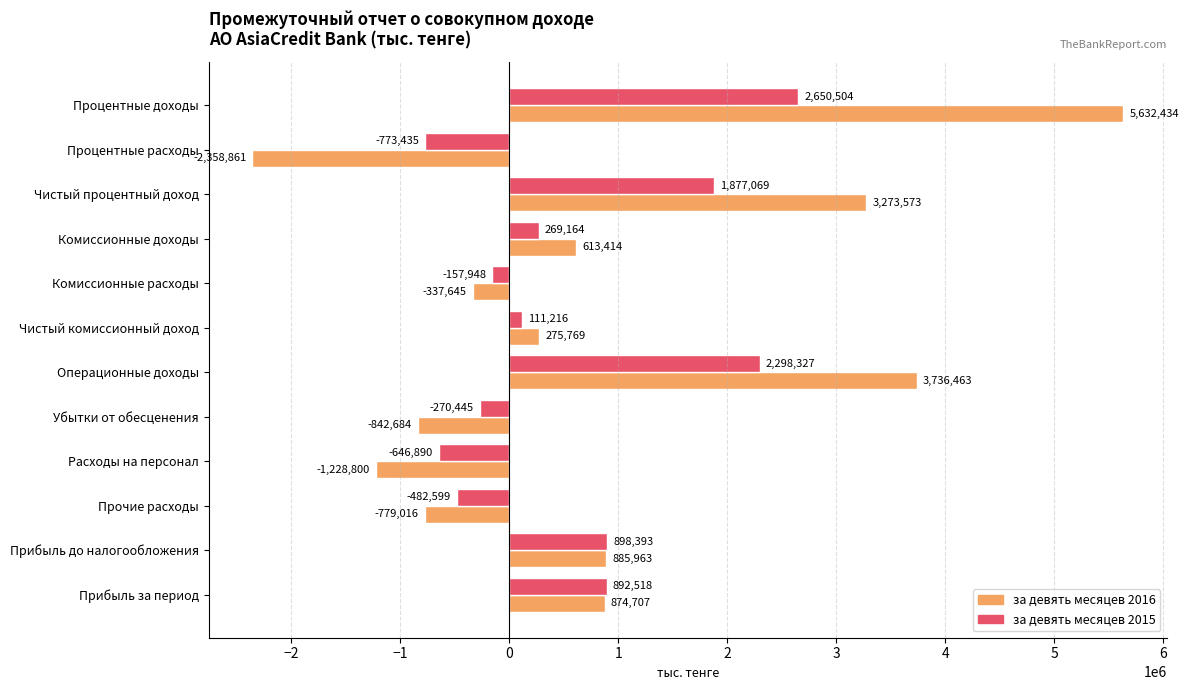

True or false: за девять месяцев 2016 has a value of -2358861 at Процентные расходы.

True